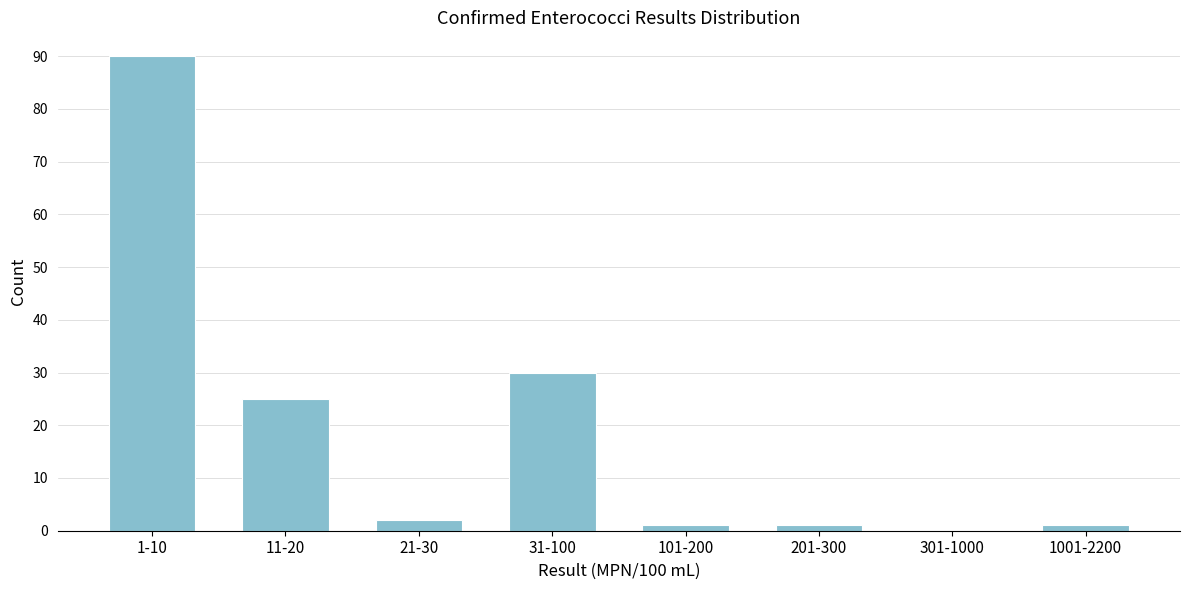

Reading left to right, extract all data points from this chart.

1-10=90	11-20=25	21-30=2	31-100=30	101-200=1	201-300=1	301-1000=0	1001-2200=1